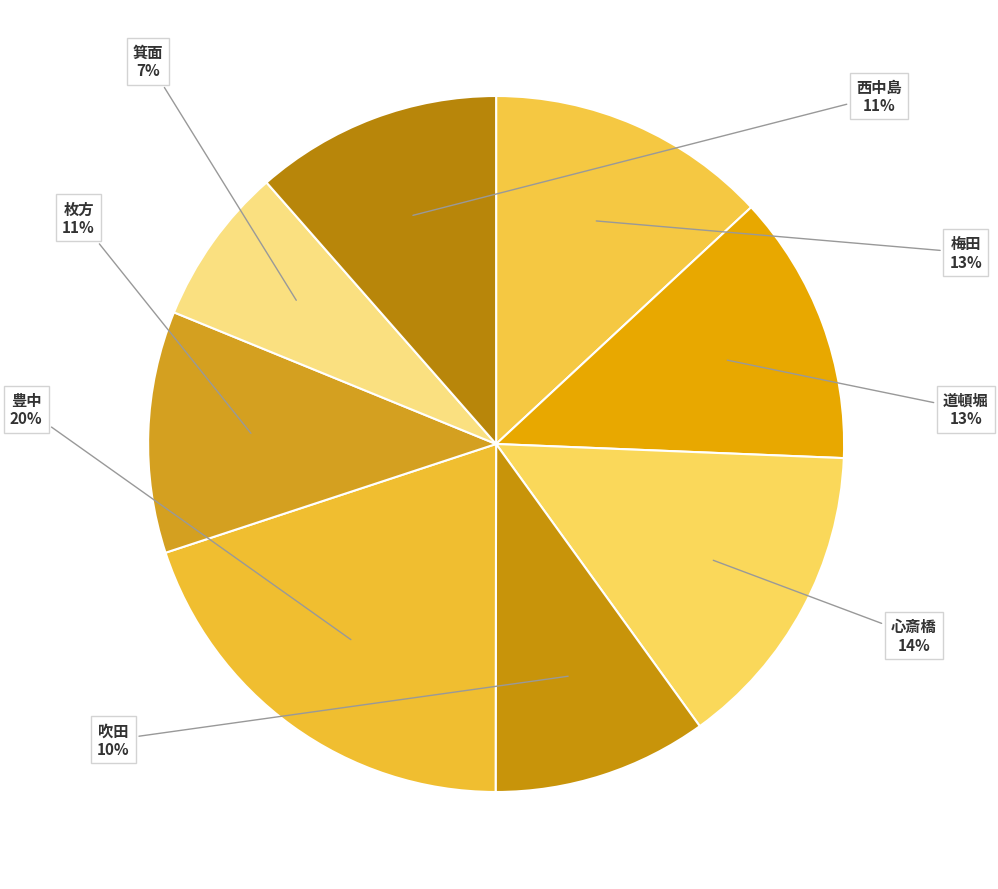

Count the number of slices in the pie.

8